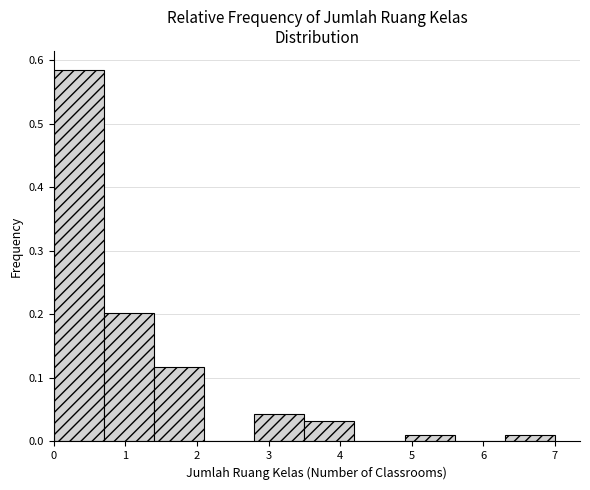

Reading left to right, list every bar in this chart as the range it spans on the x-axis followed by its height. The values are not printed on the chart, so give them approximately, as read against the axis.

0.0 to 0.7: 0.59
0.7 to 1.4: 0.20
1.4 to 2.1: 0.12
2.1 to 2.8: 0
2.8 to 3.5: 0.04
3.5 to 4.2: 0.03
4.2 to 4.9: 0
4.9 to 5.6: 0.01
5.6 to 6.3: 0
6.3 to 7.0: 0.01